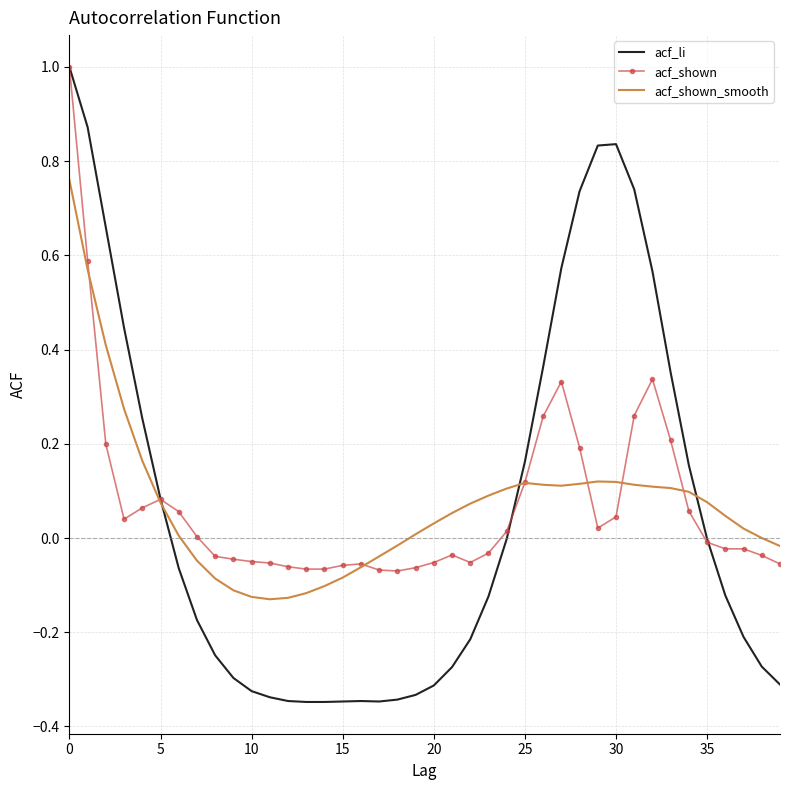

What is the maximum value shown in the chart?

1.0